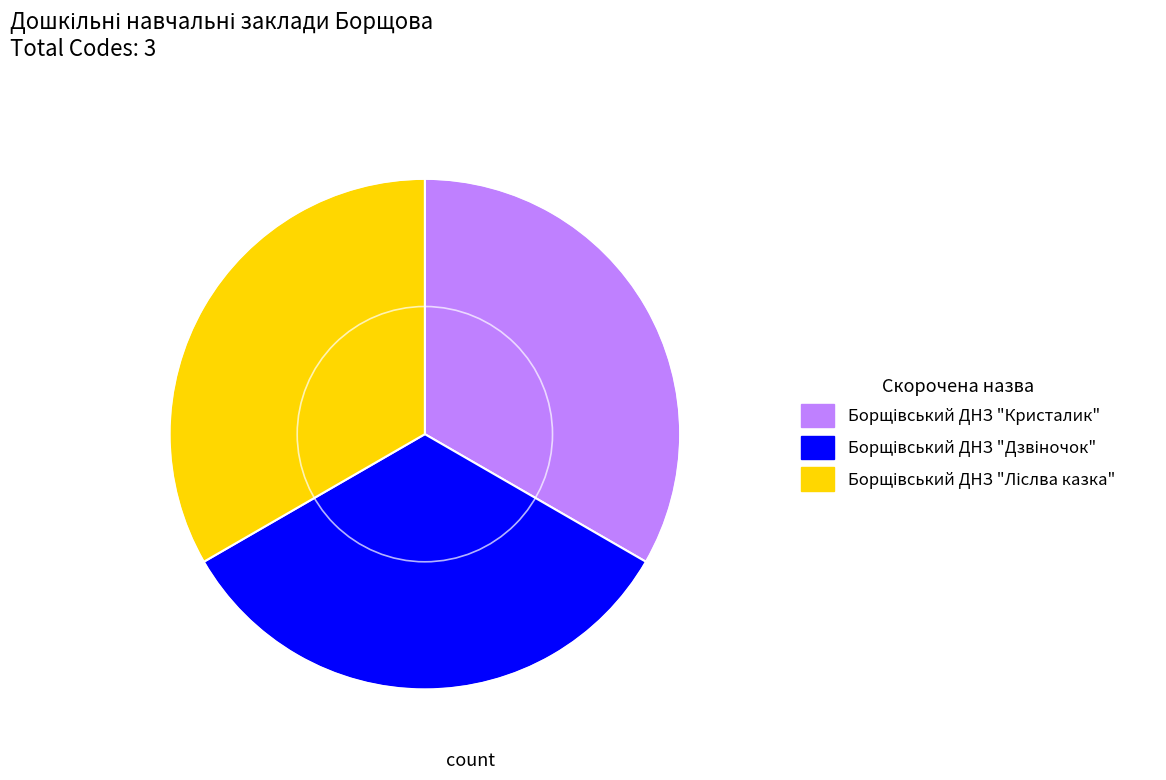

Does any single category account for the majority?

No